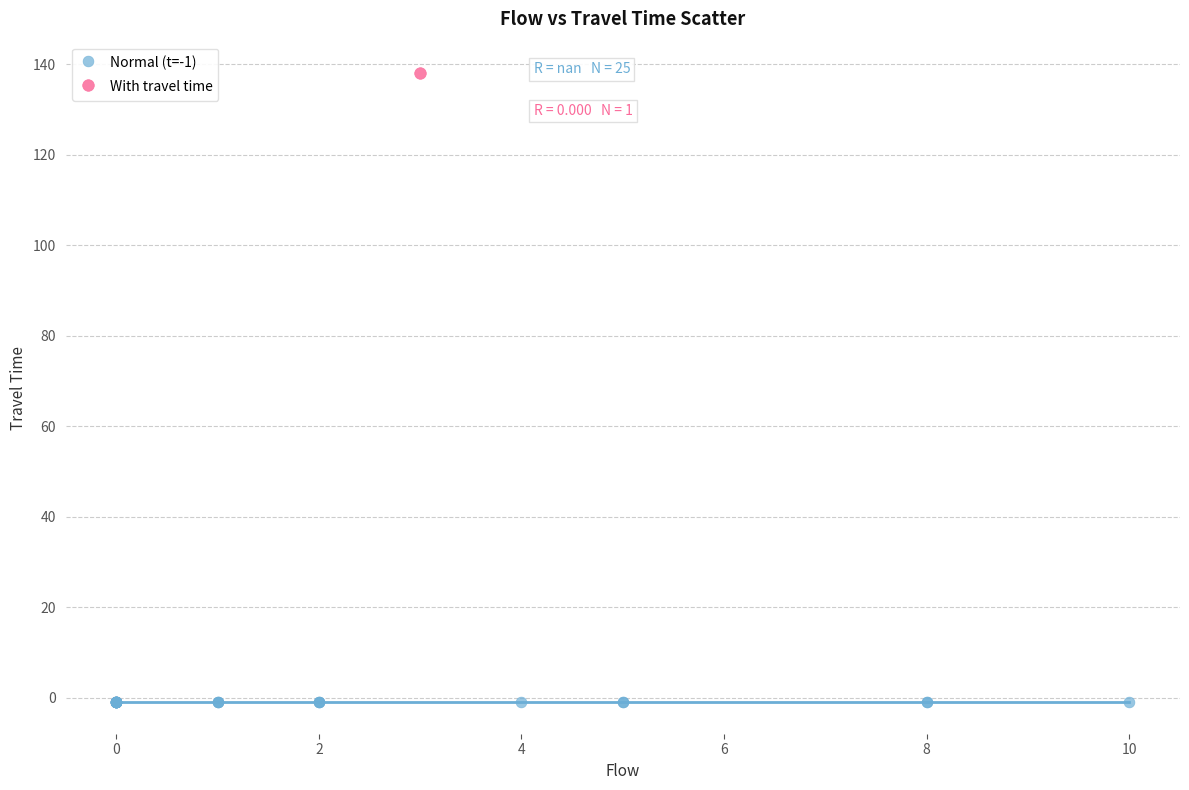

Which series reaches the maximum Y coordinate?

With travel time